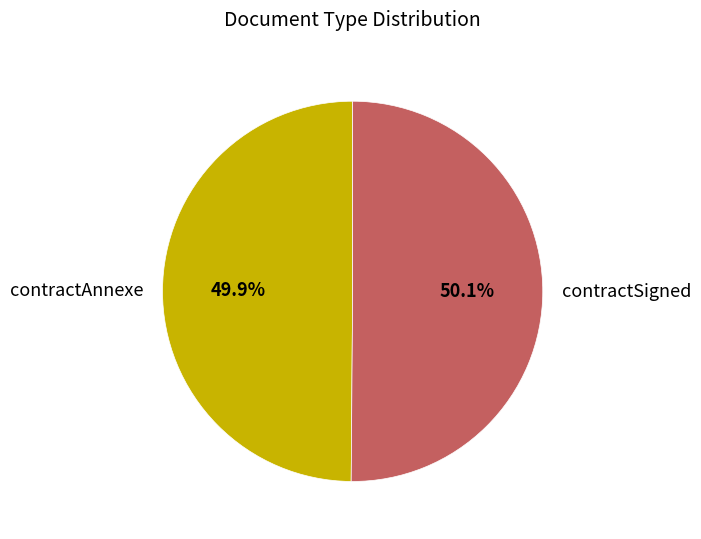

What percentage is the contractSigned slice, to the nearest percent?

50%